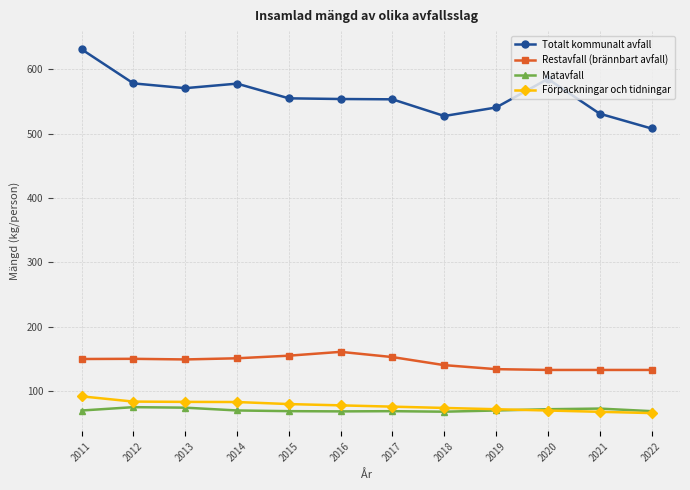

What is the approximate value of Totalt kommunalt avfall at 2015?

554.9